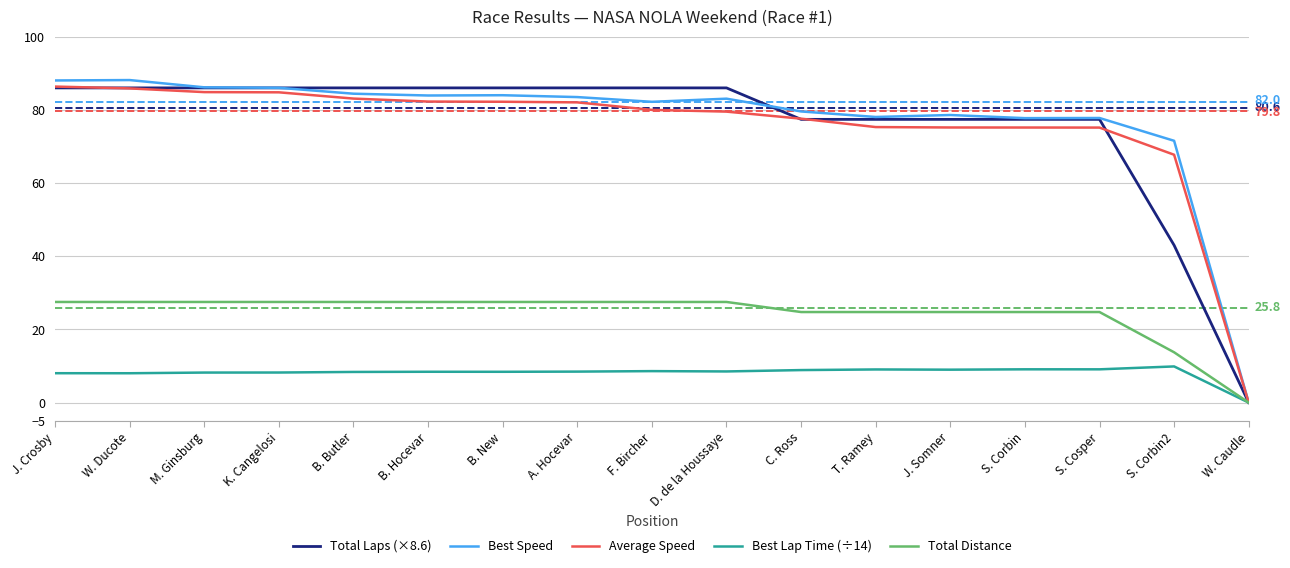

Is it true that Average Speed equals 130.8 at B. Hocevar?

False